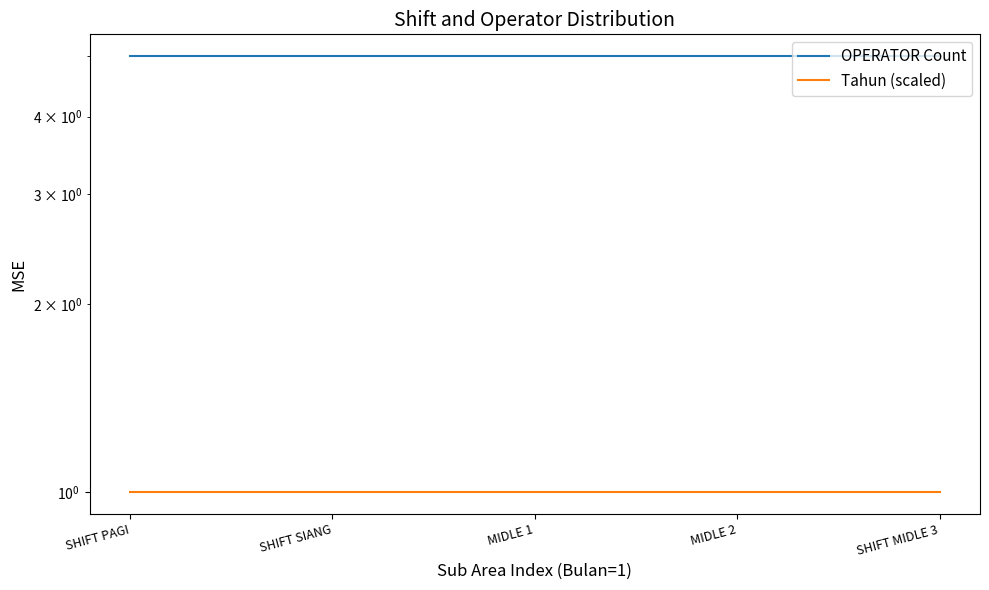

What is the spread (max minus min) of values at SHIFT PAGI?

4